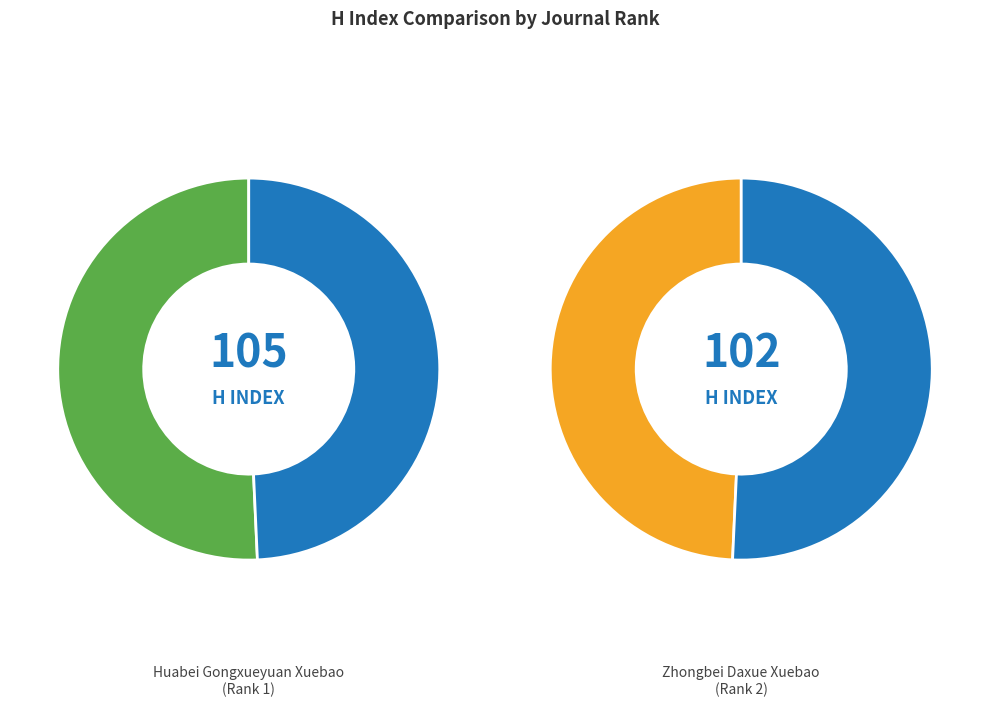

To the nearest percent, what is the average slice percentage?

50%